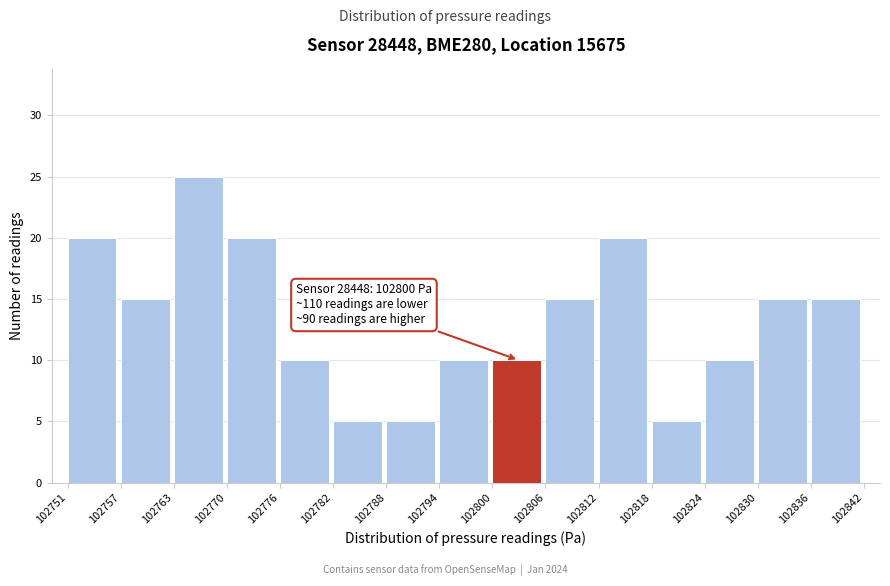

Over which range of the x-axis is the bar tallest?

102763 to 102770